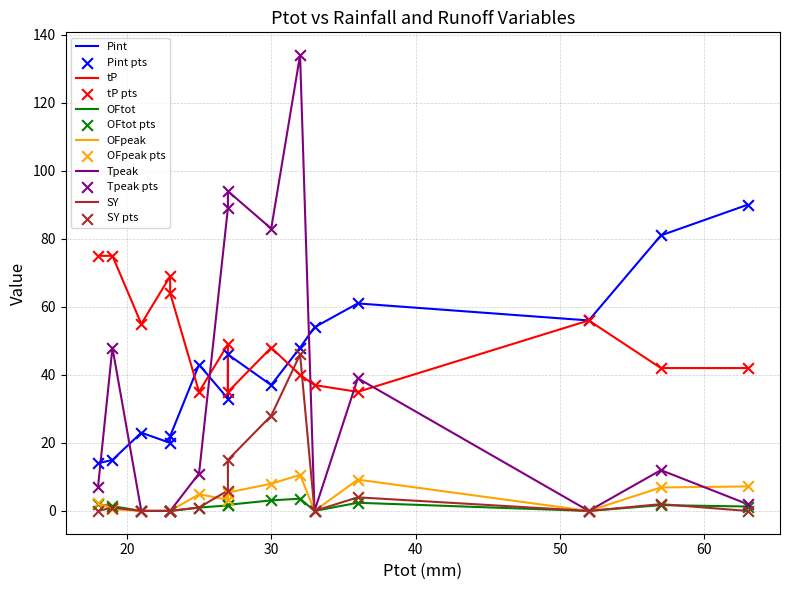

At which category is the sum across all series the highest?

32